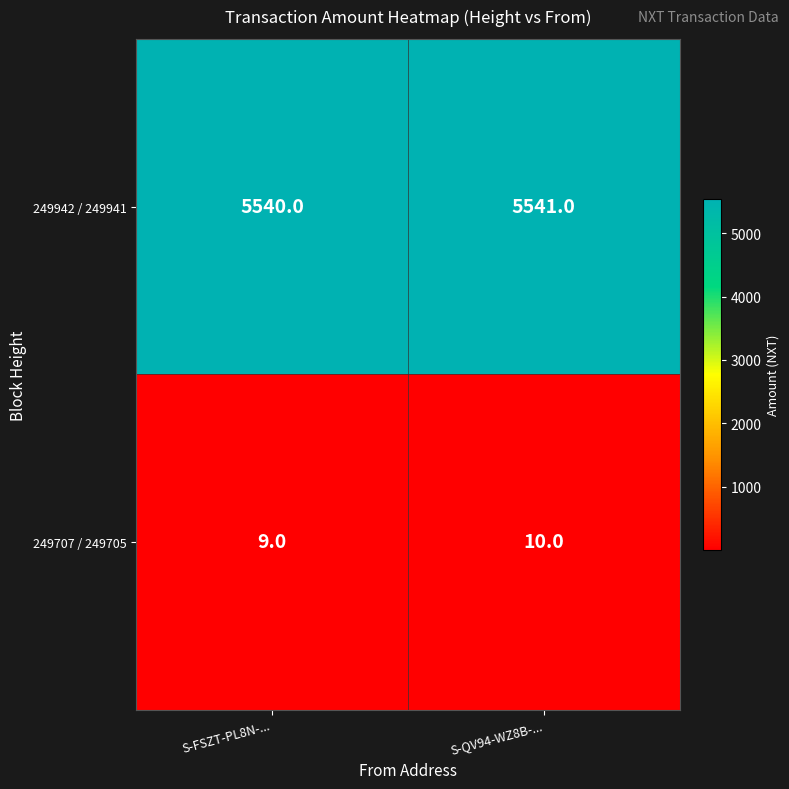

Is it true that 249707 / 249705 equals 10 at S-QV94-WZ8B-...?

True